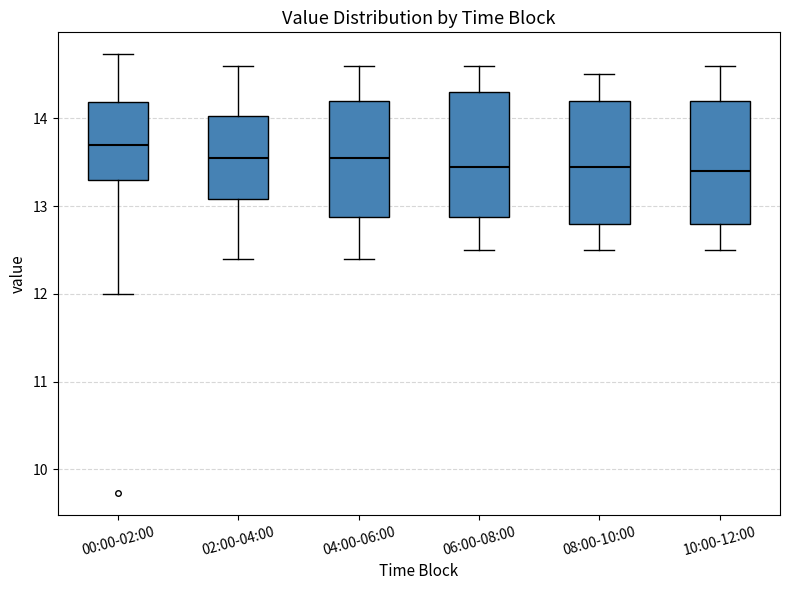

Where is the lower edge of the box for 06:00-08:00 on the y-axis? The values are not printed on the chart, so give them approximately, as read against the axis.

12.9